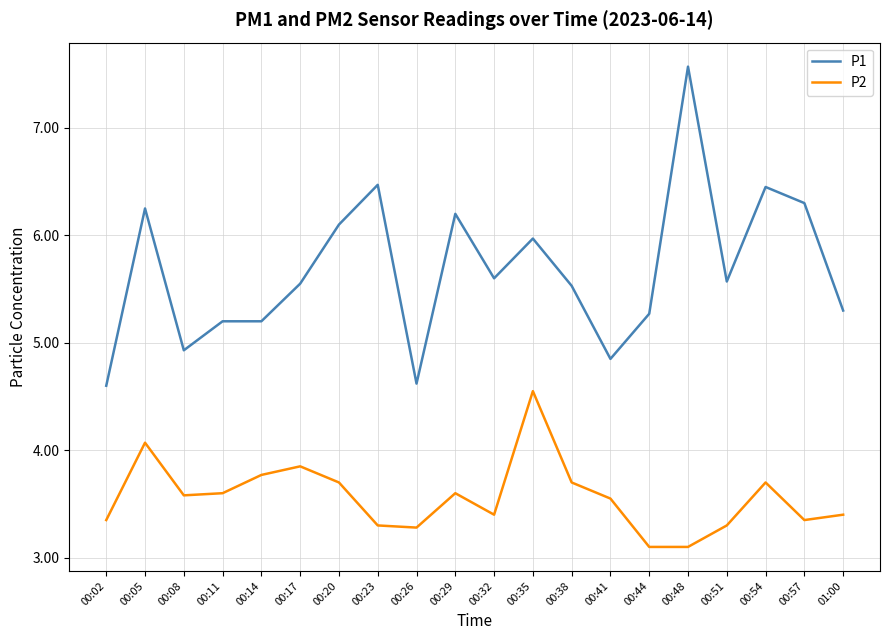

Does the chart display data point markers on the line(s)?

No